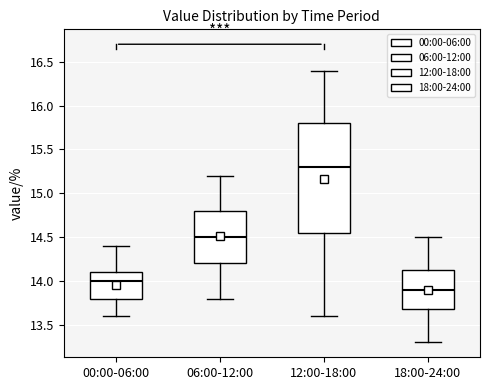

Reading left to right, read every box against the y-axis: the position of its median line, the range the box covers, and the ends of its whiskers. The values are not printed on the chart, so give them approximately, as read against the axis.

00:00-06:00: median 14.00, box 13.80 to 14.10, whiskers 13.60 to 14.40
06:00-12:00: median 14.50, box 14.20 to 14.80, whiskers 13.80 to 15.20
12:00-18:00: median 15.30, box 14.55 to 15.80, whiskers 13.60 to 16.40
18:00-24:00: median 13.90, box 13.70 to 14.15, whiskers 13.30 to 14.50